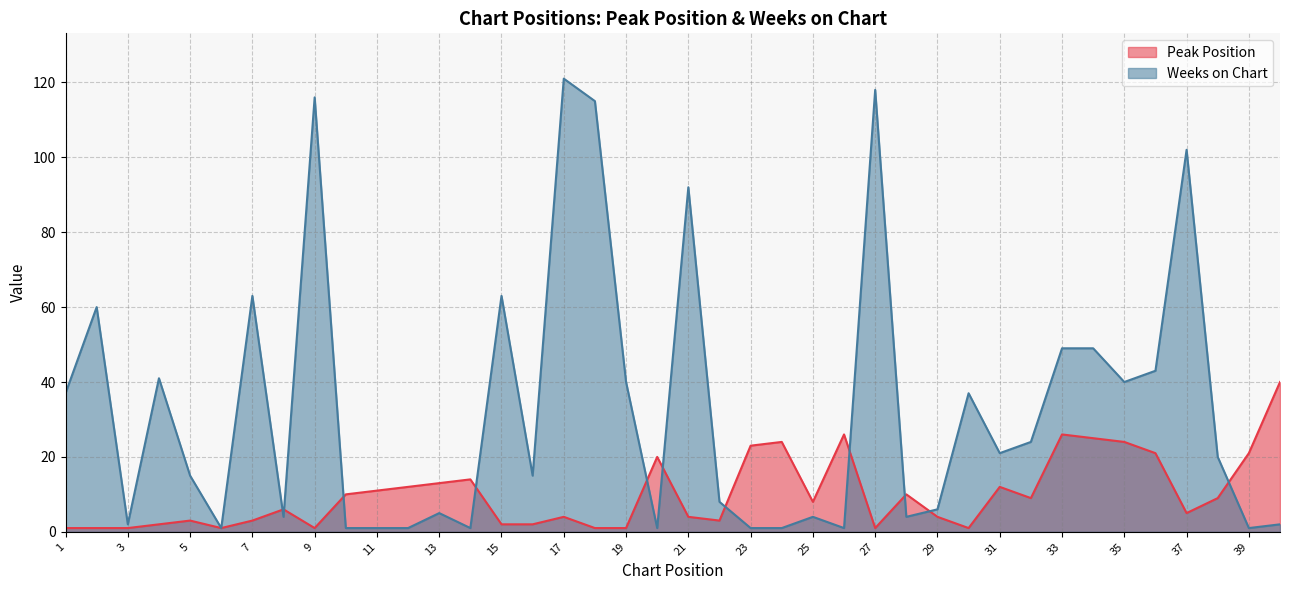

Reading right to left, list all the values displayed in this chart.

Peak Position: 40	21	9	5	21	24	25	26	9	12	1	4	10	1	26	8	24	23	3	4	20	1	1	4	2	2	14	13	12	11	10	1	6	3	1	3	2	1	1	1
Weeks on Chart: 2	1	20	102	43	40	49	49	24	21	37	6	4	118	1	4	1	1	8	92	1	40	115	121	15	63	1	5	1	1	1	116	4	63	1	15	41	2	60	37